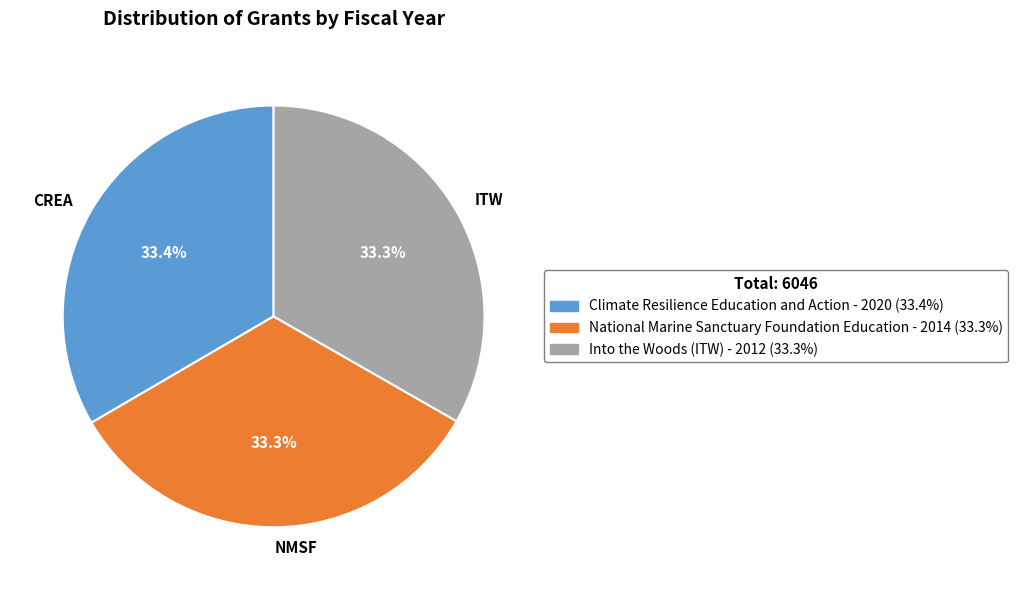

What percentage is NOT represented by NMSF?

66.7%